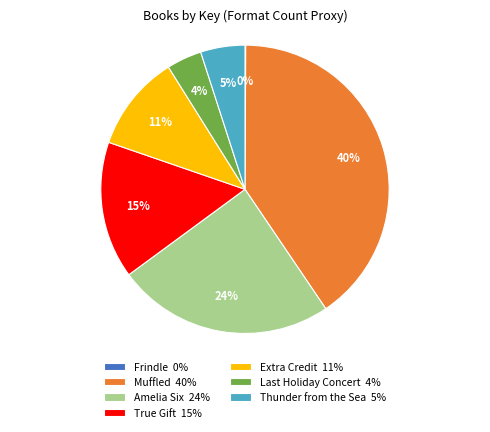

What is the largest slice in the pie chart?

Muffled